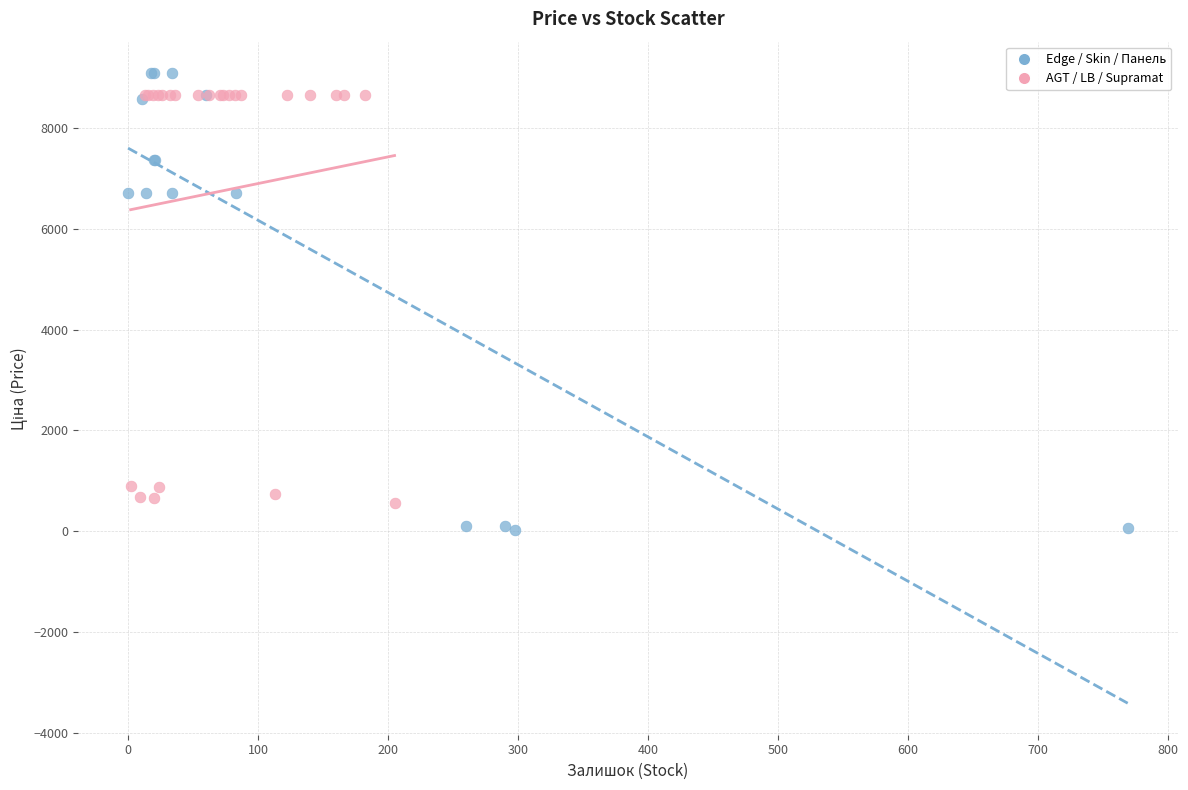

Which series reaches the maximum Y coordinate?

Edge / Skin / Панель